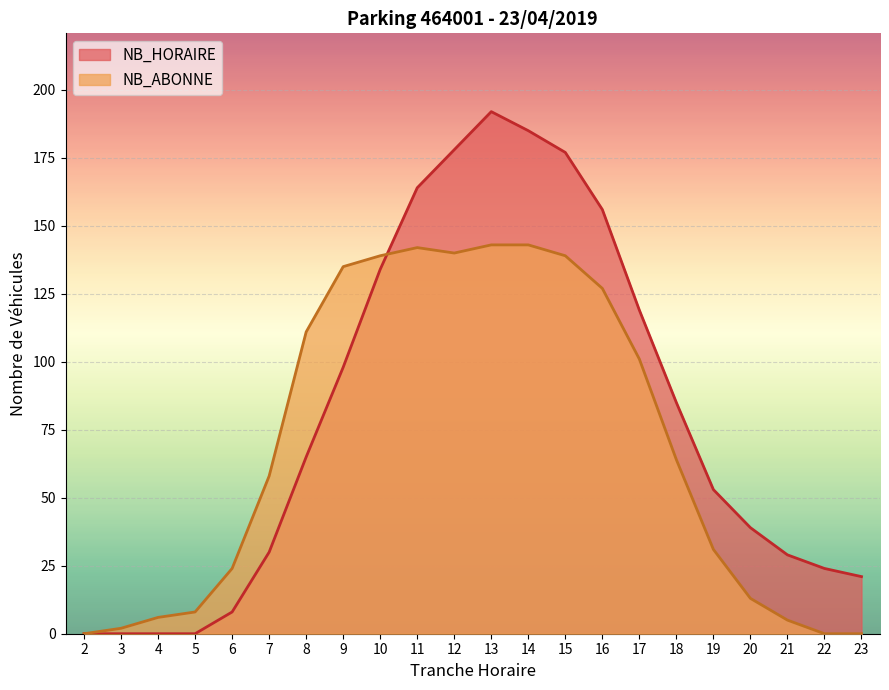

Rank the series by their maximum value, from highest to lowest.

NB_HORAIRE, NB_ABONNE